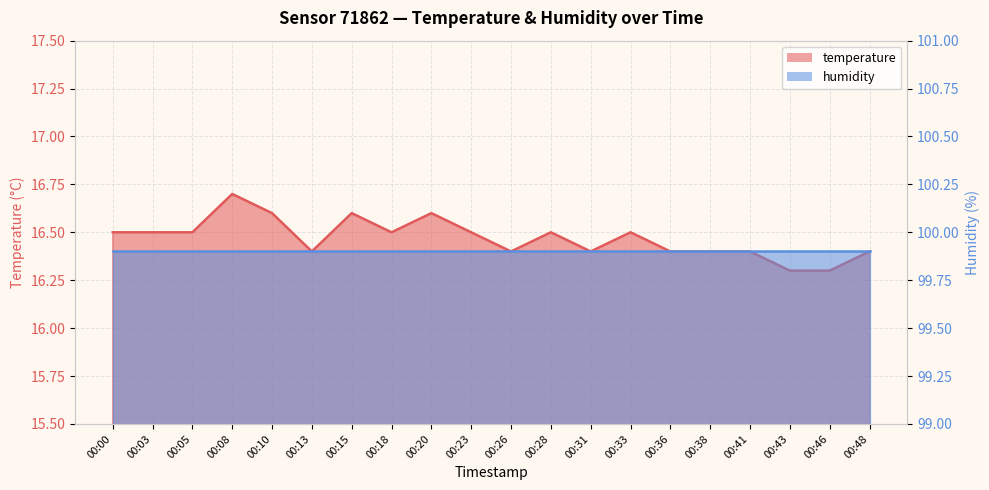

The chart shows a value of 16.4 at 00:48. True or false?

True